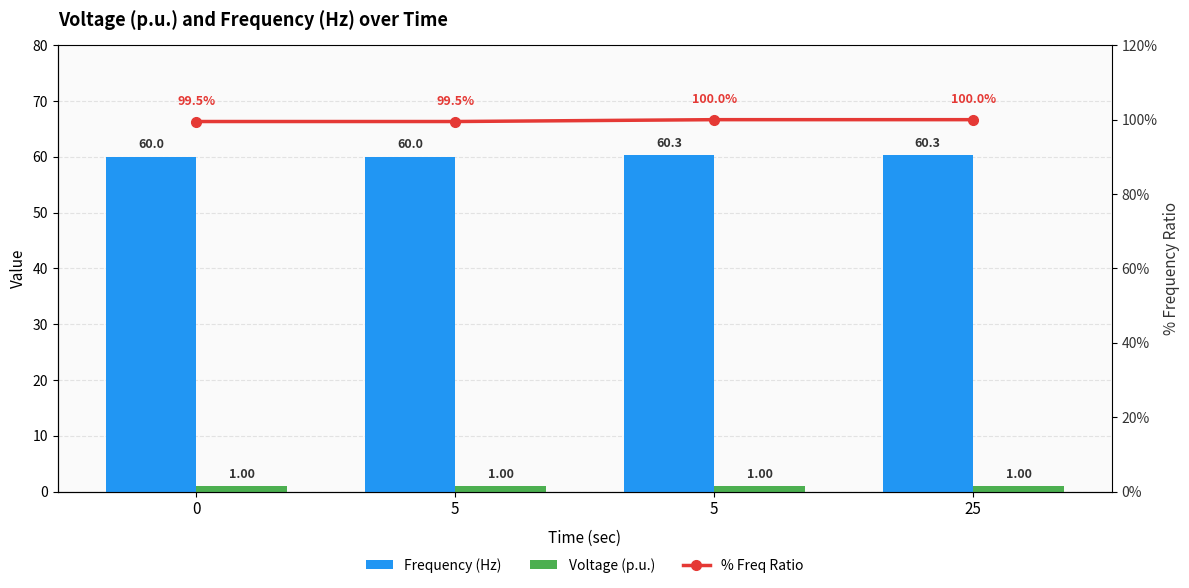

What is the total value across all series at 5?

160.5